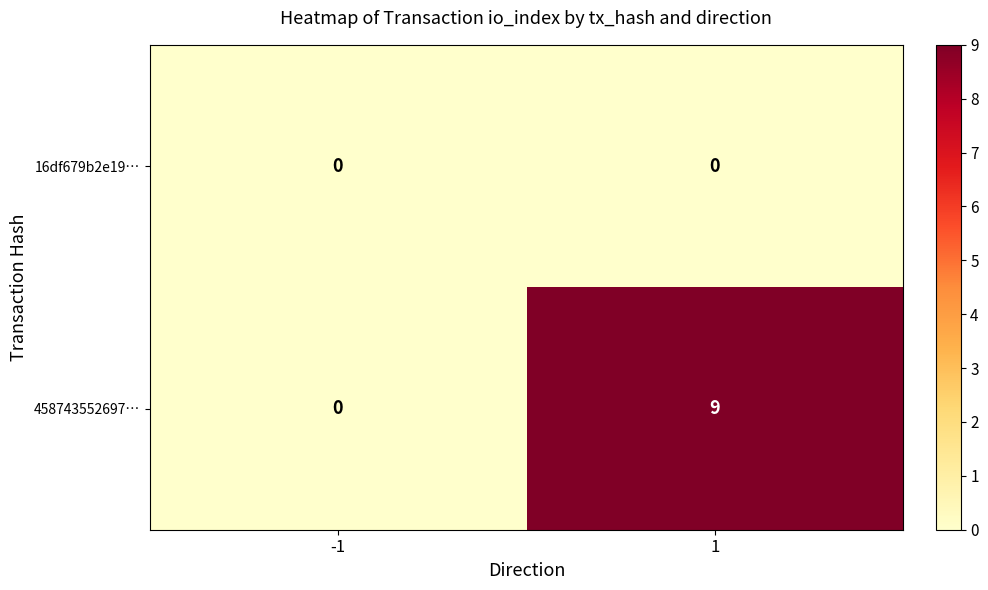

At which category does the chart reach its peak across all series?

1